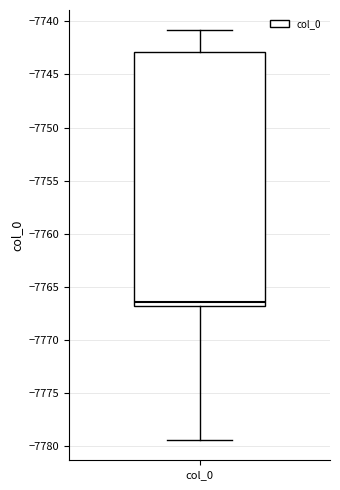

Where is the upper edge of the box for col_0 on the y-axis? The values are not printed on the chart, so give them approximately, as read against the axis.

-7743.0